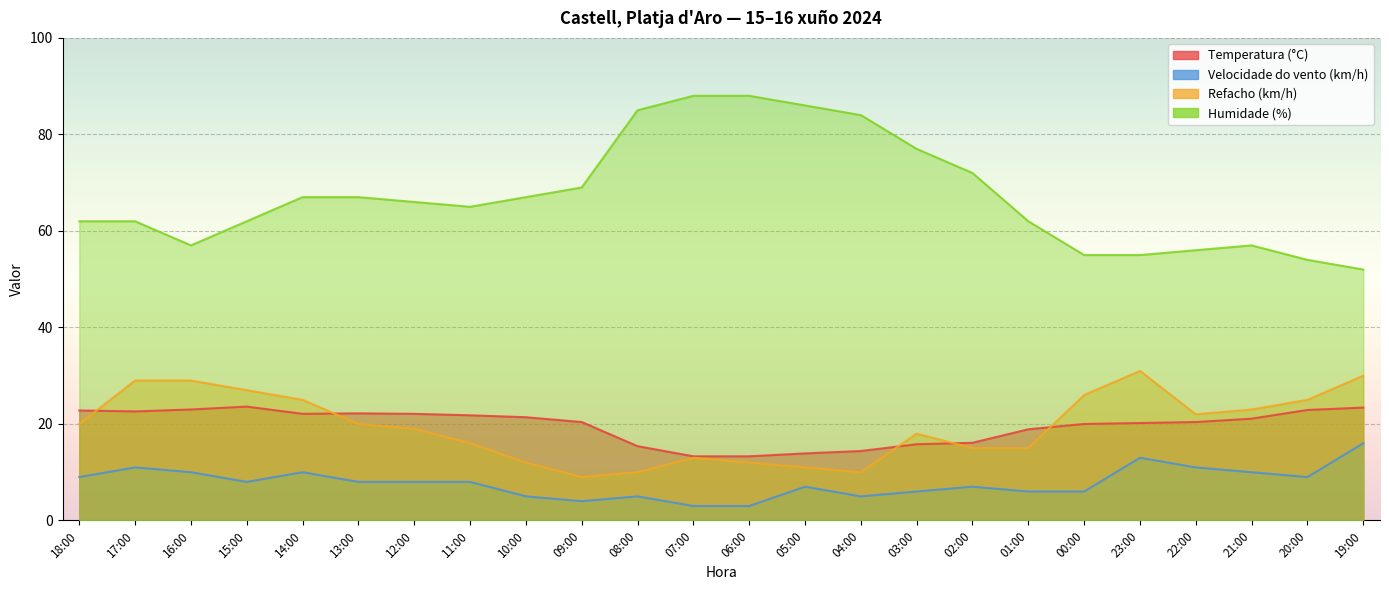

What is the value of the Humidade (%) point at the 12th from the left?

88.0